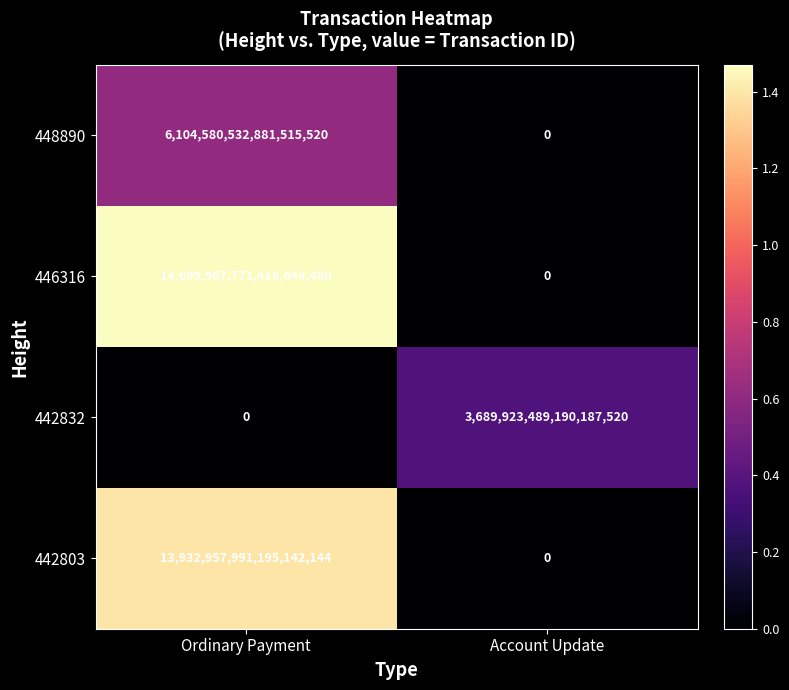

Which series changed the most between Ordinary Payment and Account Update?

446316